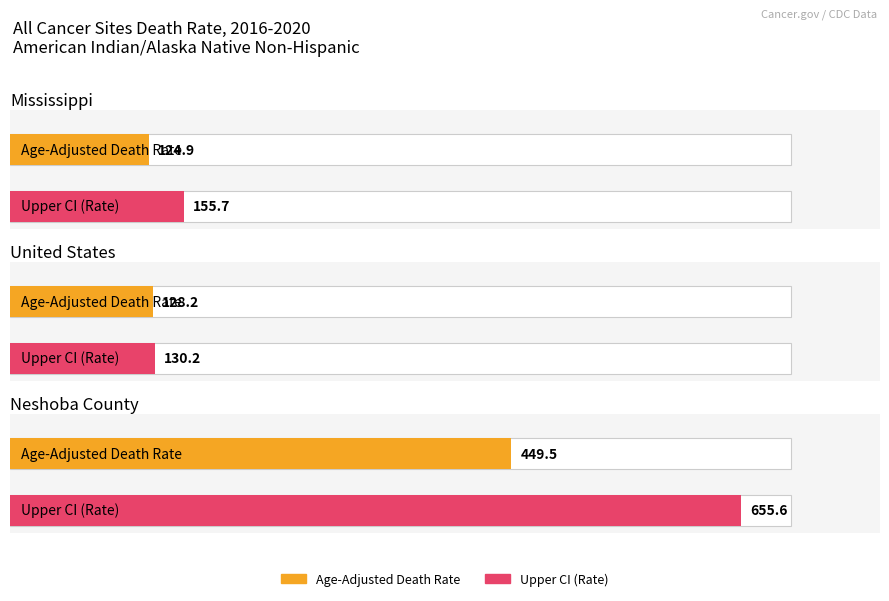

Are the bars grouped side by side (vs. stacked)?

Yes